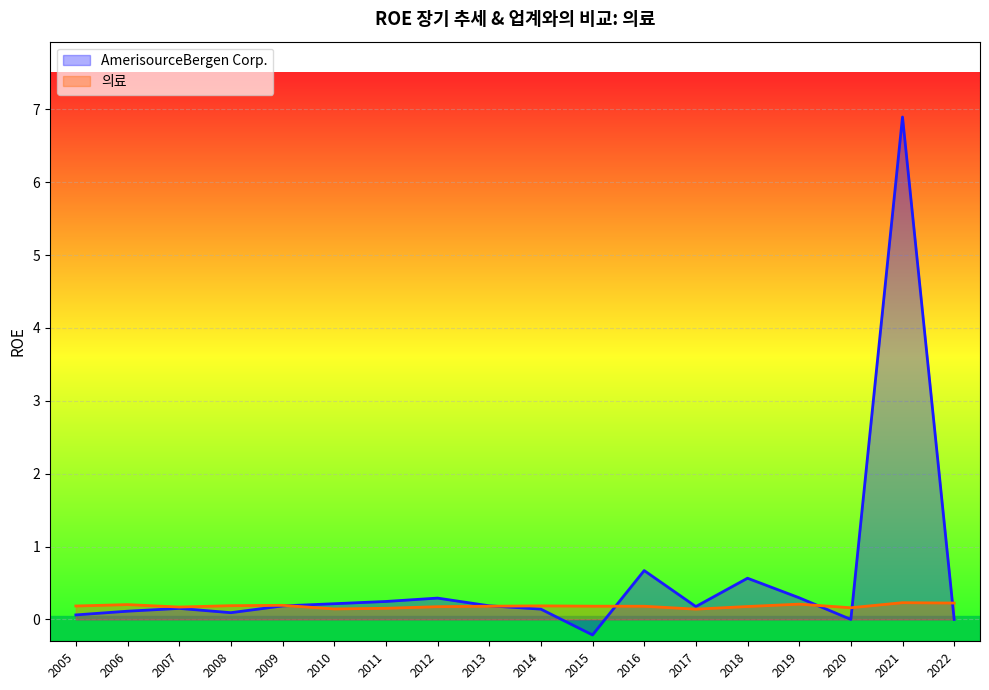

True or false: 의료 and AmerisourceBergen Corp. intersect in this chart.

True